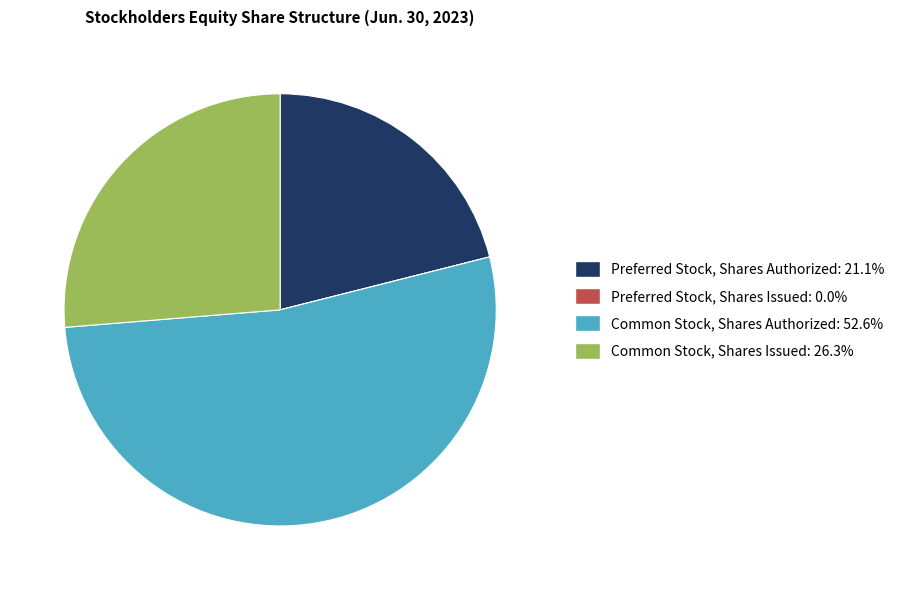

Is there any slice that represents more than half of the pie?

Yes